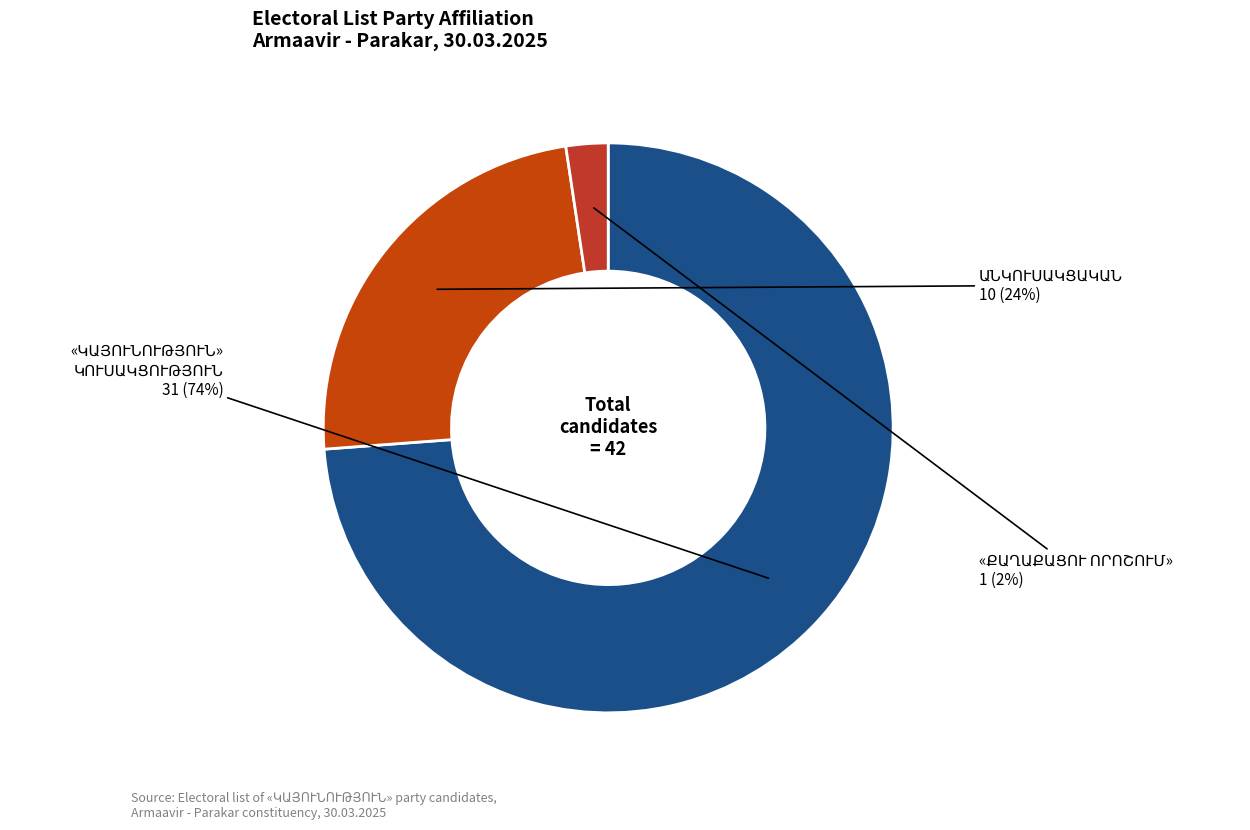

Count the number of slices in the pie.

3